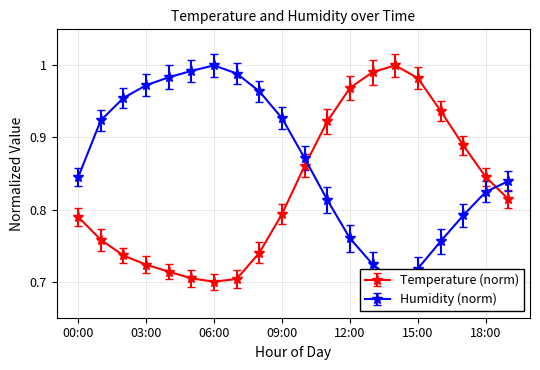

What is the difference between the highest and lowest values at 03:00?

0.2